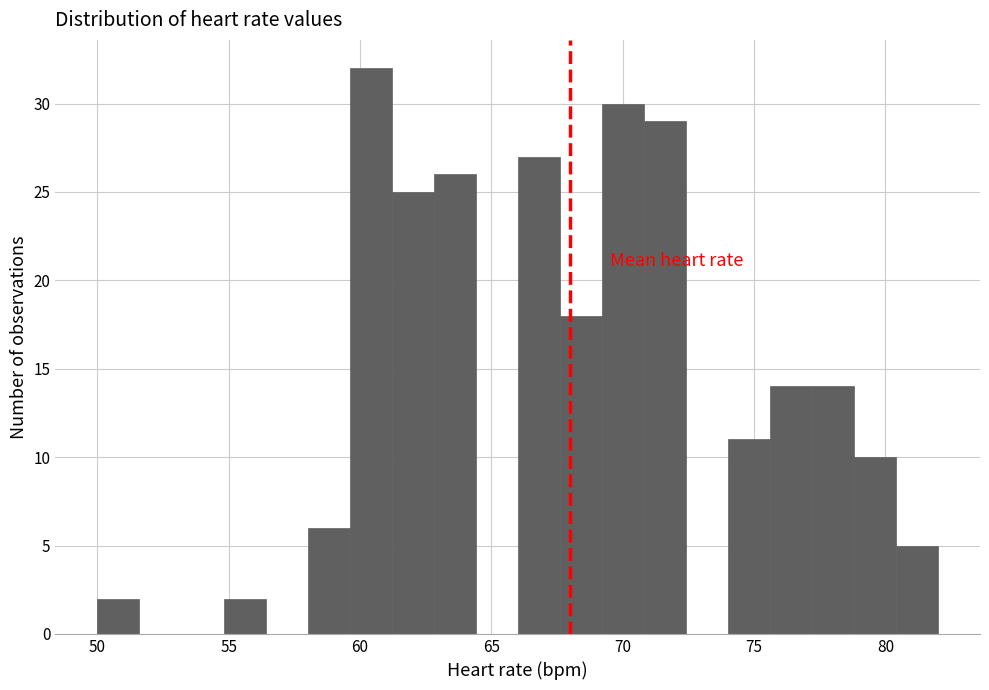

Around what value on the x-axis is the tallest bar? Give the approximate position of its centre, as read against the axis.

60.5